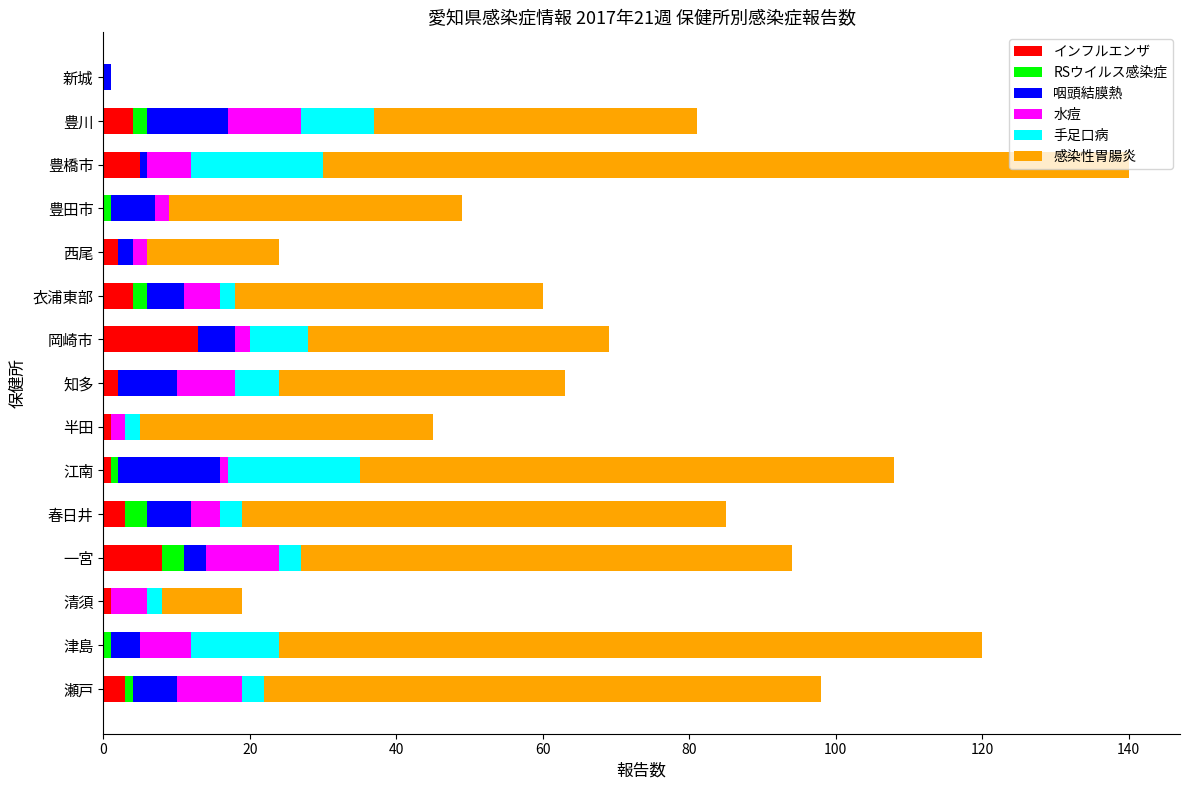

The value of インフルエンザ at 新城 is 0. True or false?

True